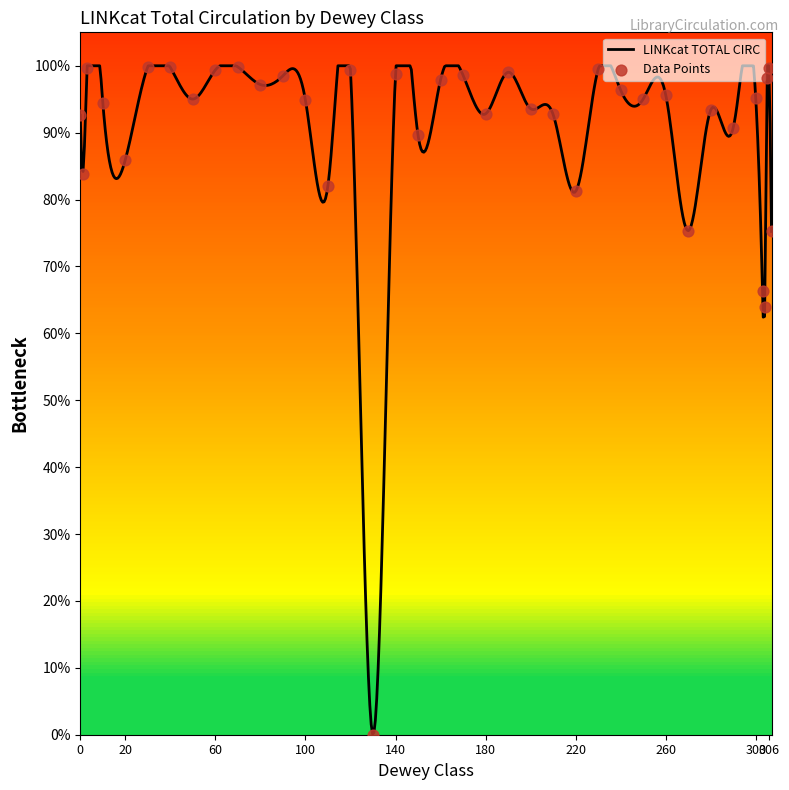

Approximately how many times larger is the value at Ethics compared to Factors Affecting Social Behavior?

1.5